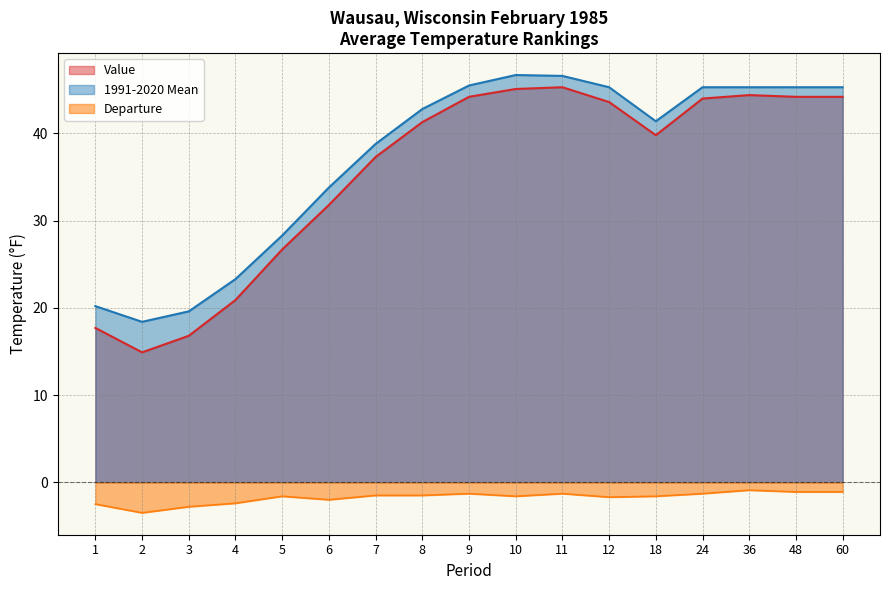

Is the value of 1991-2020 Mean at 1 greater than the value of Value at 7?

No